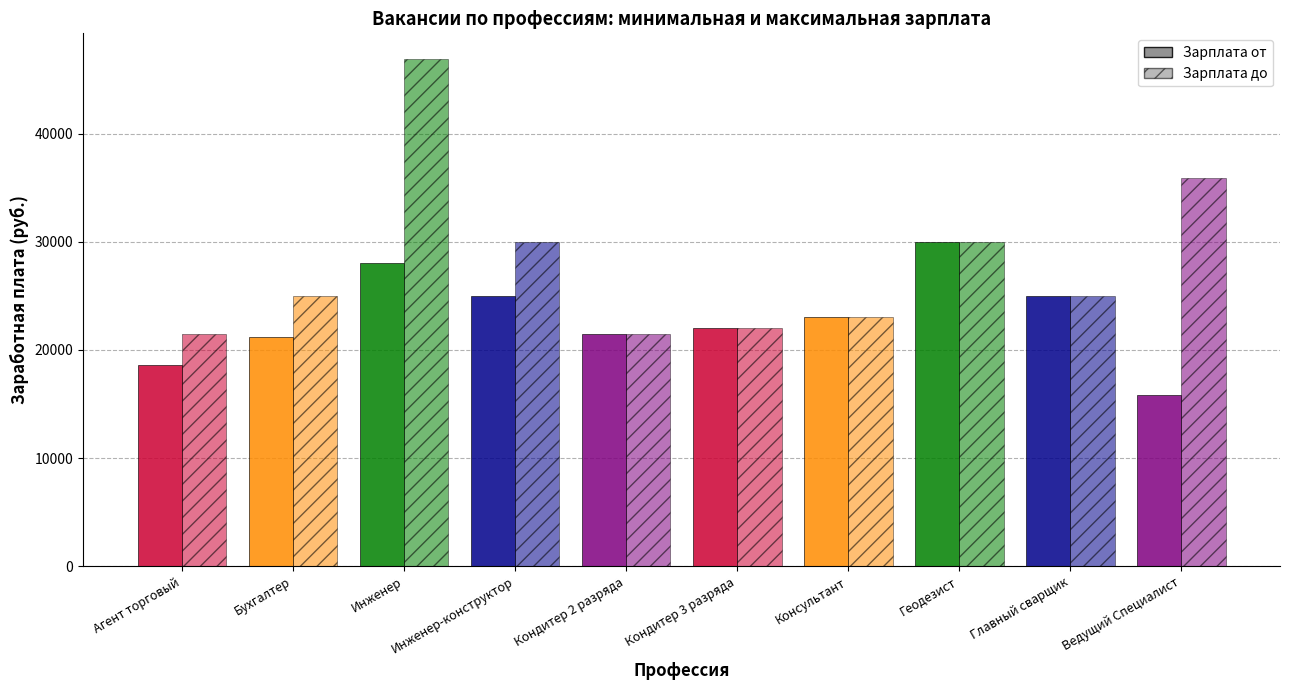

What is the value of the Зарплата до bar at the 6th from the left?

22000